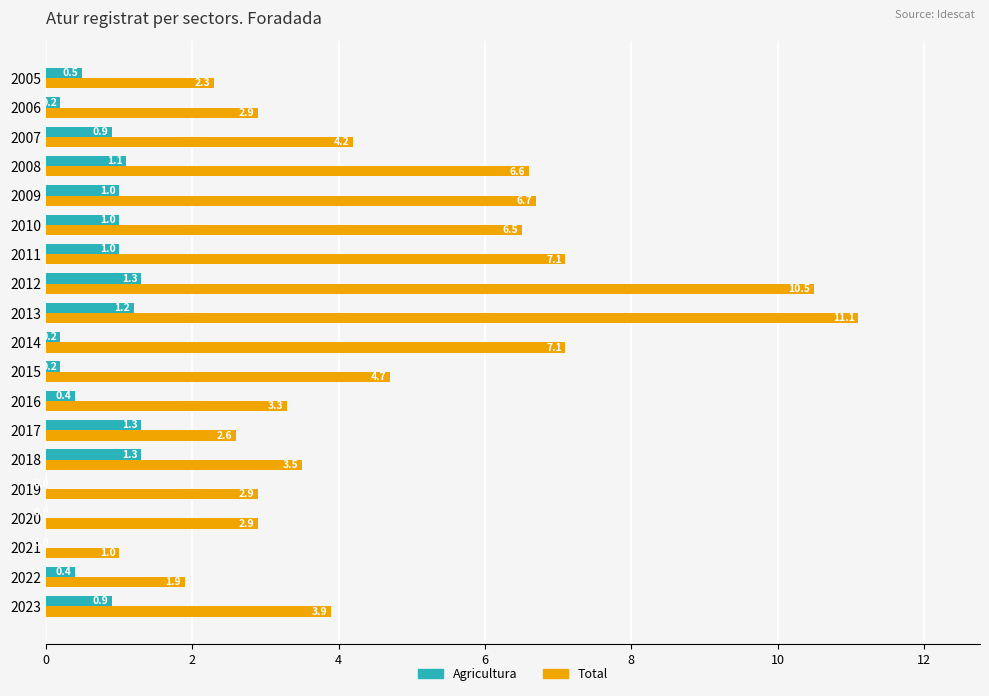

Which series changed the most between 2018 and 2017?

Total